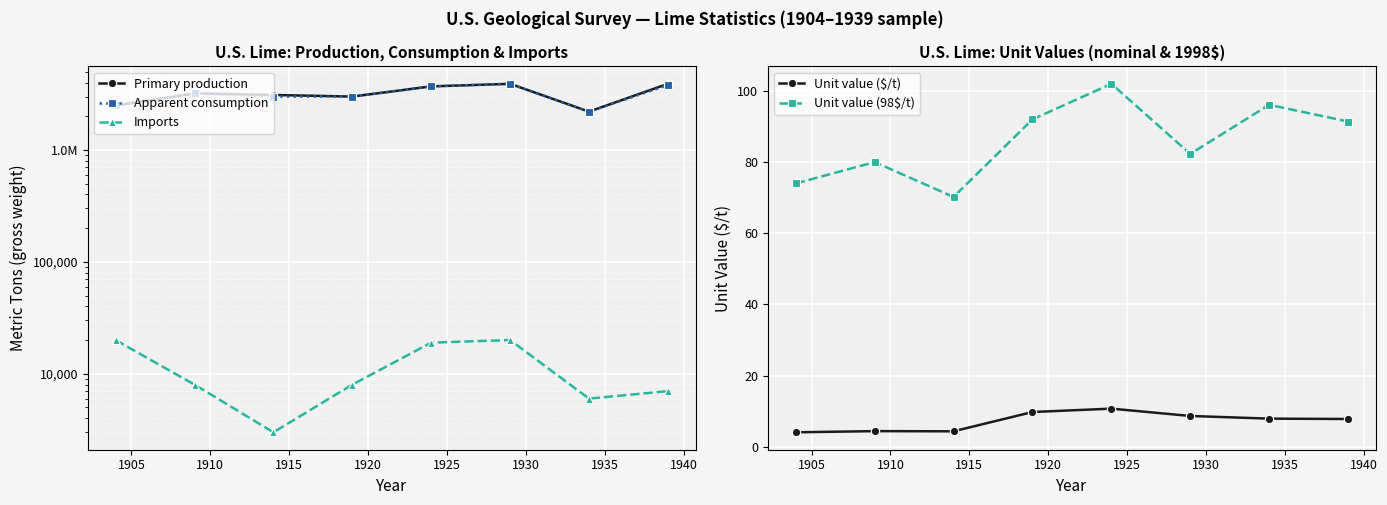

What is the maximum value for Unit value ($/t)?

10.7